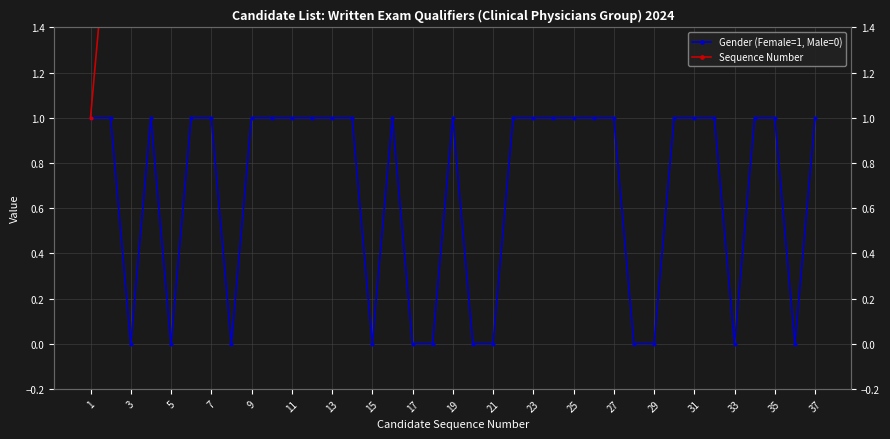

True or false: Sequence Number has more than 2 points higher than both neighbors.

False